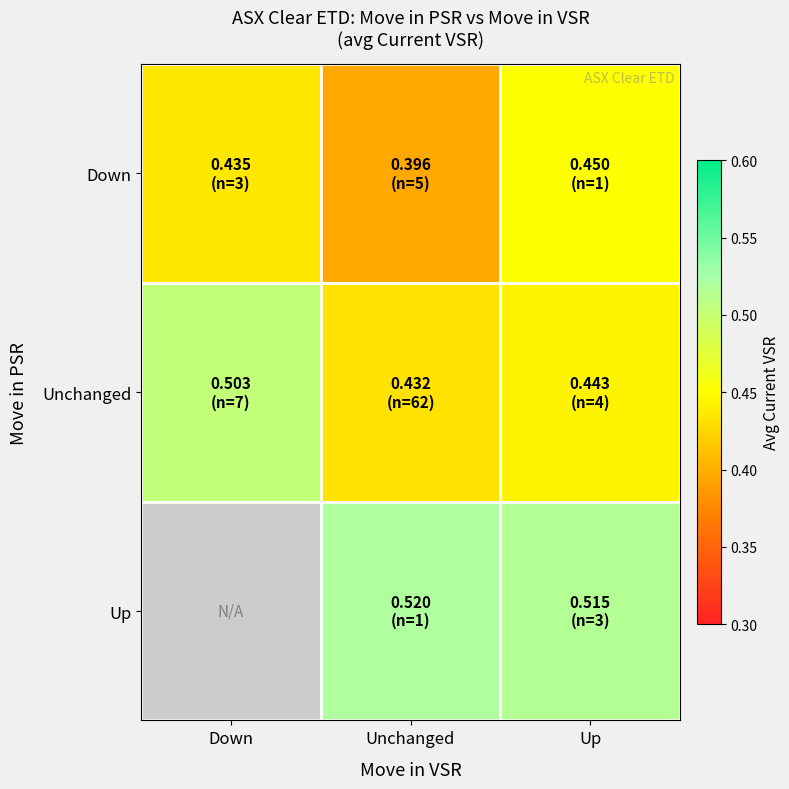

Which series has the widest spread of values?

Unchanged